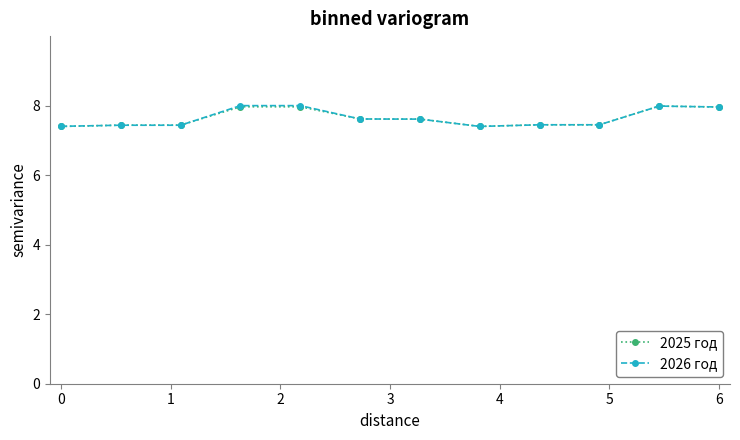

Is this an area chart (filled region under the line)?

No